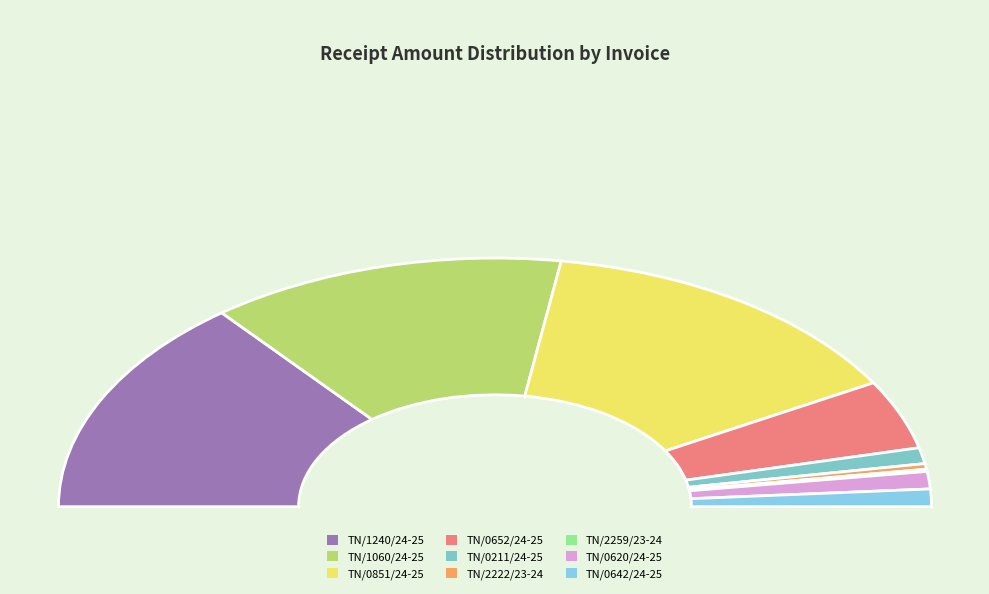

To the nearest percent, what is the difference between the TN/0211/24-25 and TN/2259/23-24 slice percentages?

2%